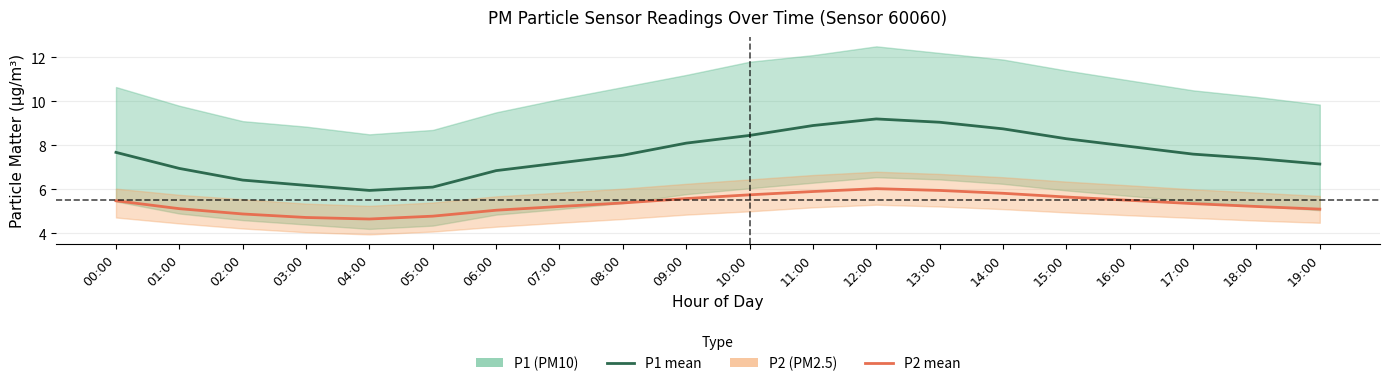

True or false: P1 (PM10) mean and P2 (PM2.5) mean cross at least once.

False